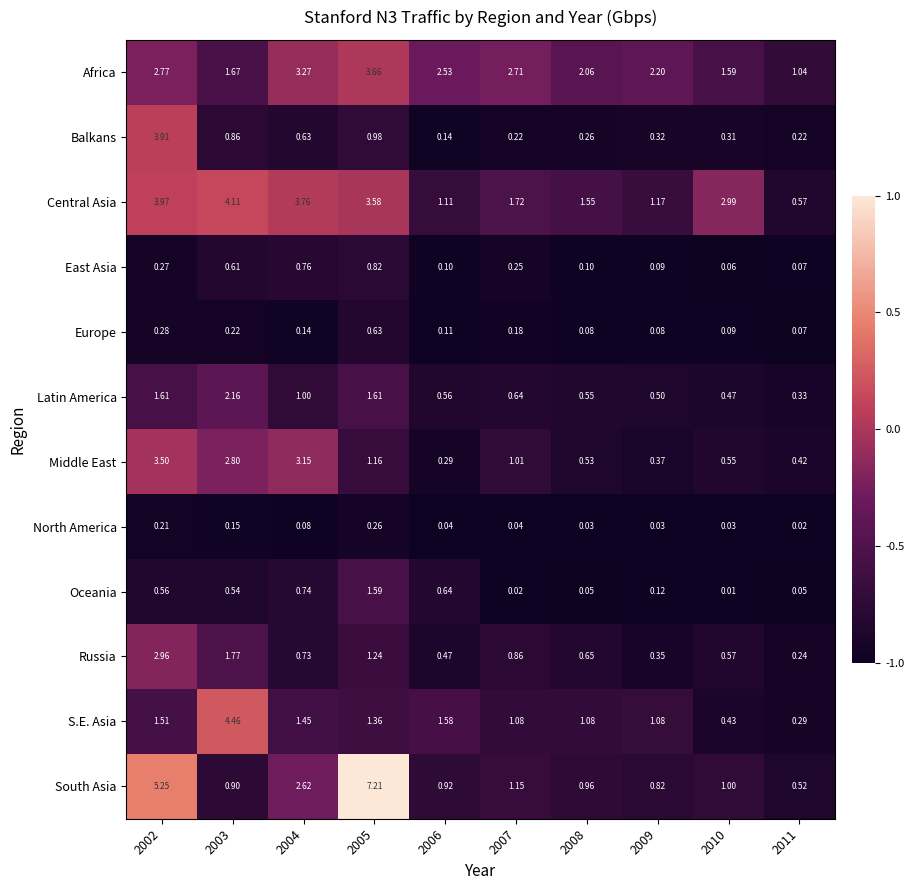

What is the difference between the highest and lowest values at 2008?

2.0